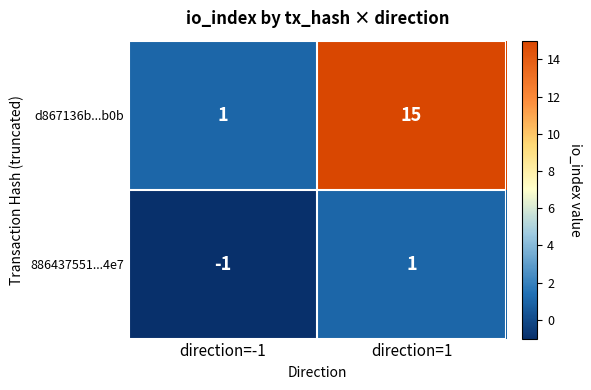

Rank the series by their average value, from highest to lowest.

d867136b...b0b, 886437551...4e7